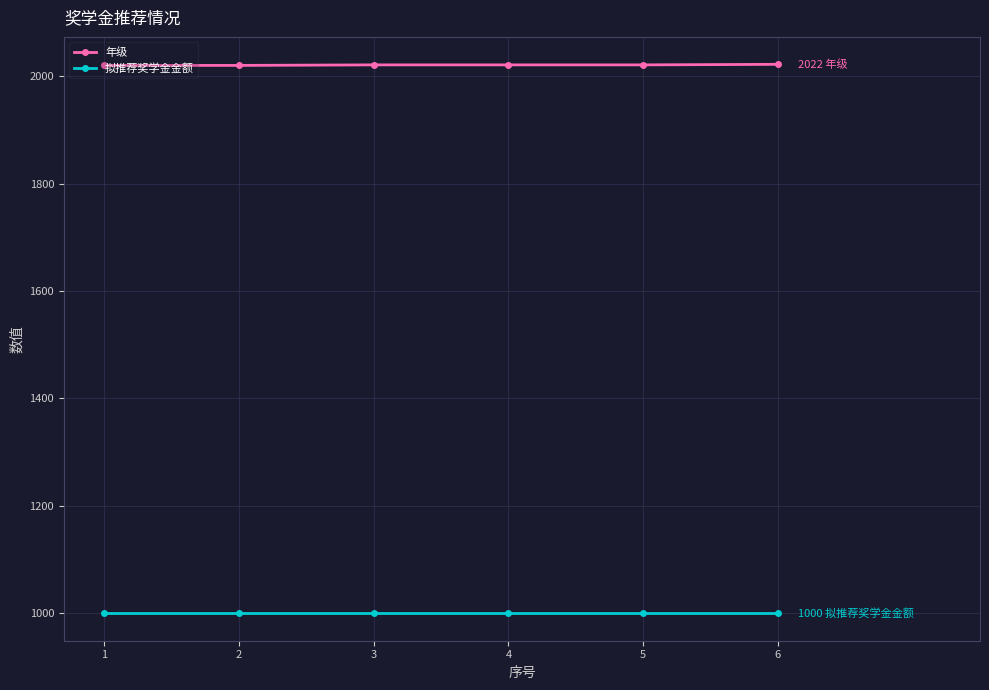

What is the spread (max minus min) of values at 5?

1021